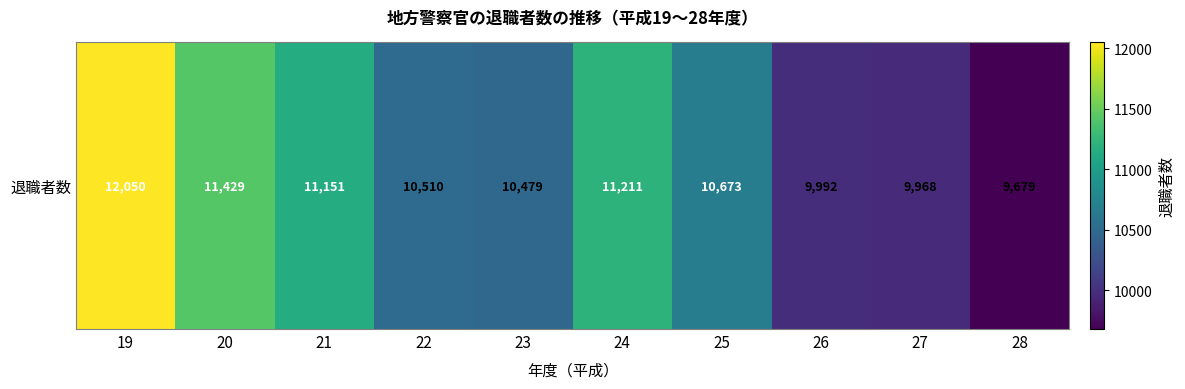

Reading left to right, list all the values displayed in this chart.

12050	11429	11151	10510	10479	11211	10673	9992	9968	9679